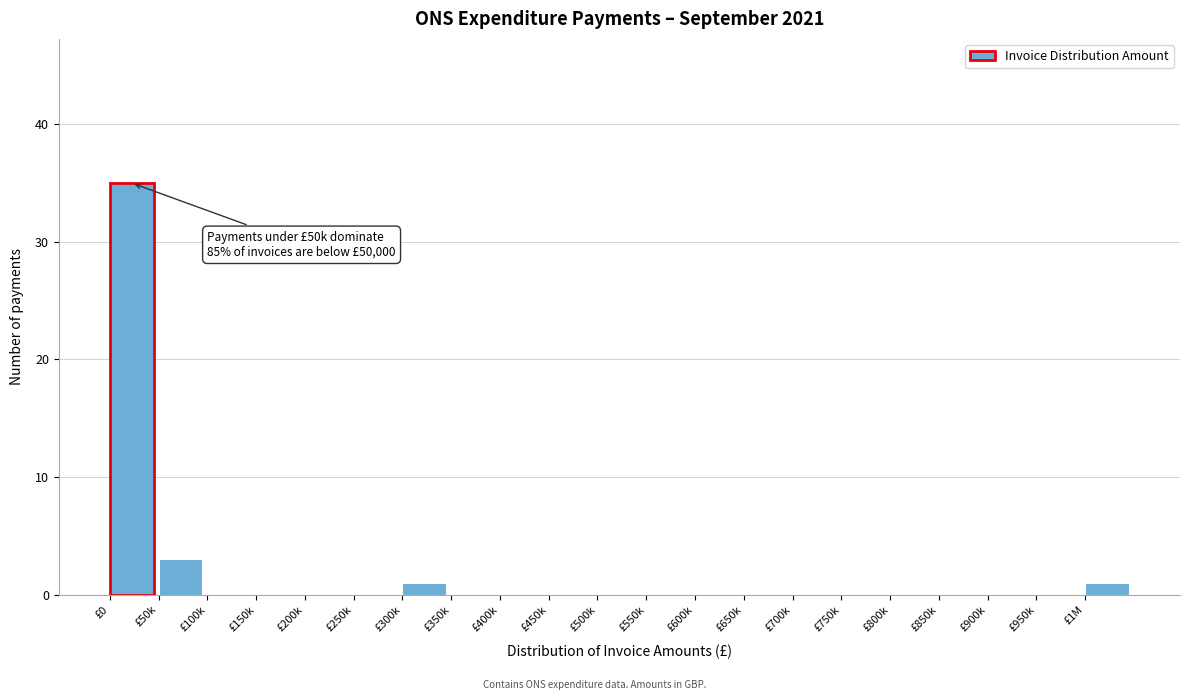

Reading right to left, extract all data points from this chart.

£1M=1	£950k=0	£900k=0	£850k=0	£800k=0	£750k=0	£700k=0	£650k=0	£600k=0	£550k=0	£500k=0	£450k=0	£400k=0	£350k=0	£300k=1	£250k=0	£200k=0	£150k=0	£100k=0	£50k=3	£0=35